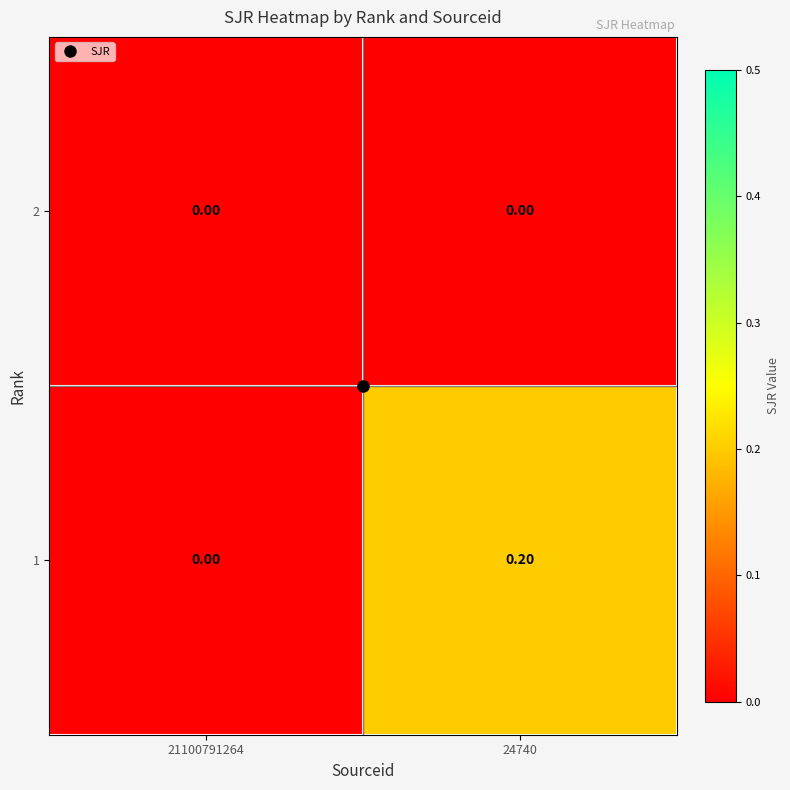

Is the value of 2 at 21100791264 greater than the value of 1 at 24740?

No